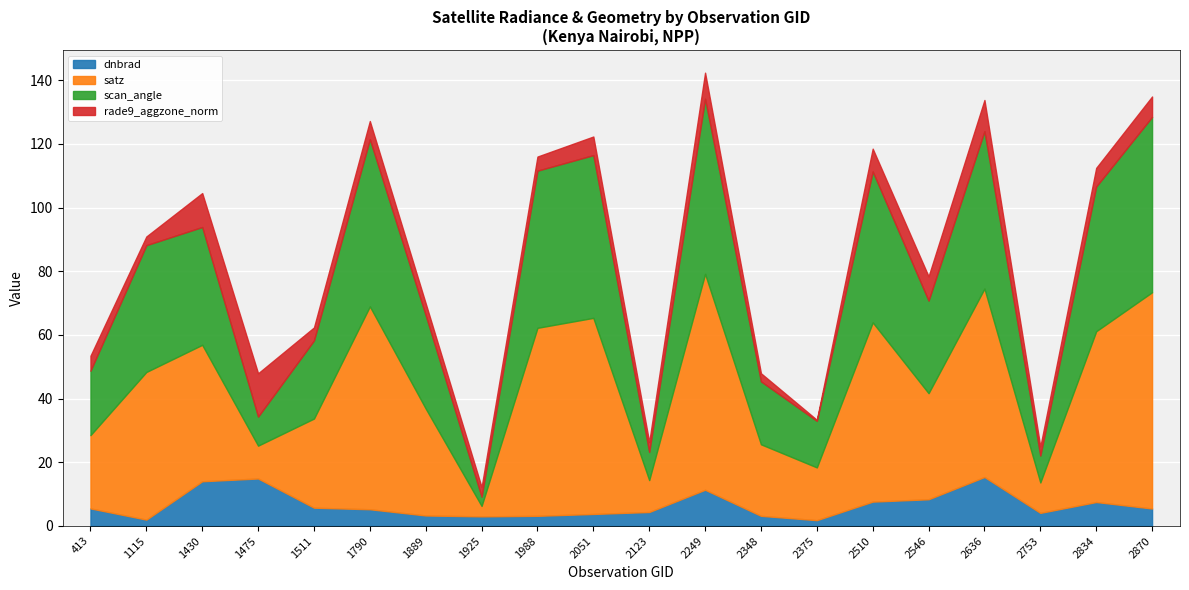

Reading right to left, what are all the values shown in this chart?

dnbrad: 2870=5.5	2834=7.5	2753=4.1	2636=15.4	2546=8.4	2510=7.6	2375=1.8	2348=3.2	2249=11.4	2123=4.4	2051=3.8	1988=3.2	1925=3.0	1889=3.3	1790=5.3	1511=5.7	1475=14.9	1430=14.0	1115=2.0	413=5.5
satz: 2870=67.9	2834=53.6	2753=9.6	2636=59.2	2546=33.3	2510=56.3	2375=16.6	2348=22.5	2249=67.8	2123=10.0	2051=61.6	1988=59.0	1925=3.3	1889=33.6	1790=63.7	1511=28.0	1475=10.3	1430=42.8	1115=46.4	413=23.0
scan_angle: 2870=55.1	2834=45.4	2753=8.4	2636=49.4	2546=29.1	2510=47.4	2375=14.6	2348=19.8	2249=55.0	2123=8.9	2051=51.1	1988=49.4	1925=2.9	1889=29.3	1790=52.5	1511=24.5	1475=9.1	1430=37.0	1115=39.8	413=20.2
rade9_aggzone_norm: 2870=6.4	2834=5.9	2753=2.8	2636=9.8	2546=7.6	2510=7.2	2375=0.3	2348=2.5	2249=8.2	2123=3.1	2051=5.8	1988=4.4	1925=3.0	1889=3.7	1790=5.7	1511=4.1	1475=13.6	1430=10.7	1115=2.7	413=4.7